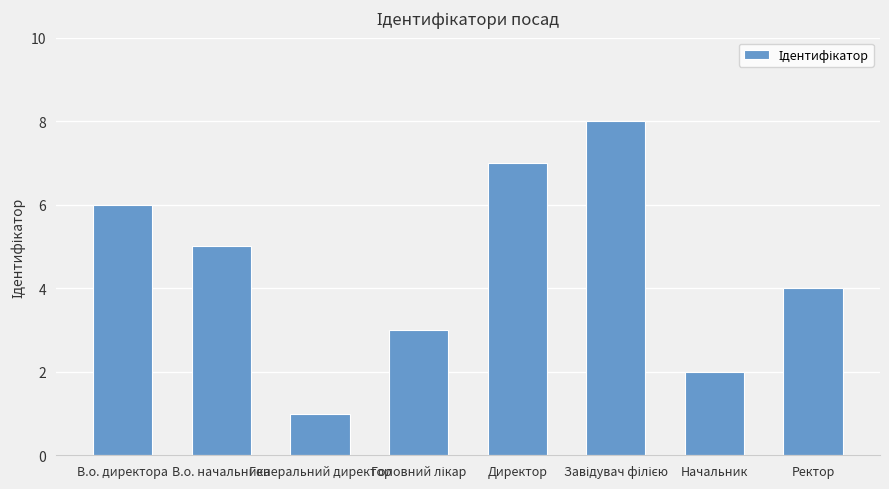

The value at В.о. начальника is 5. True or false?

True